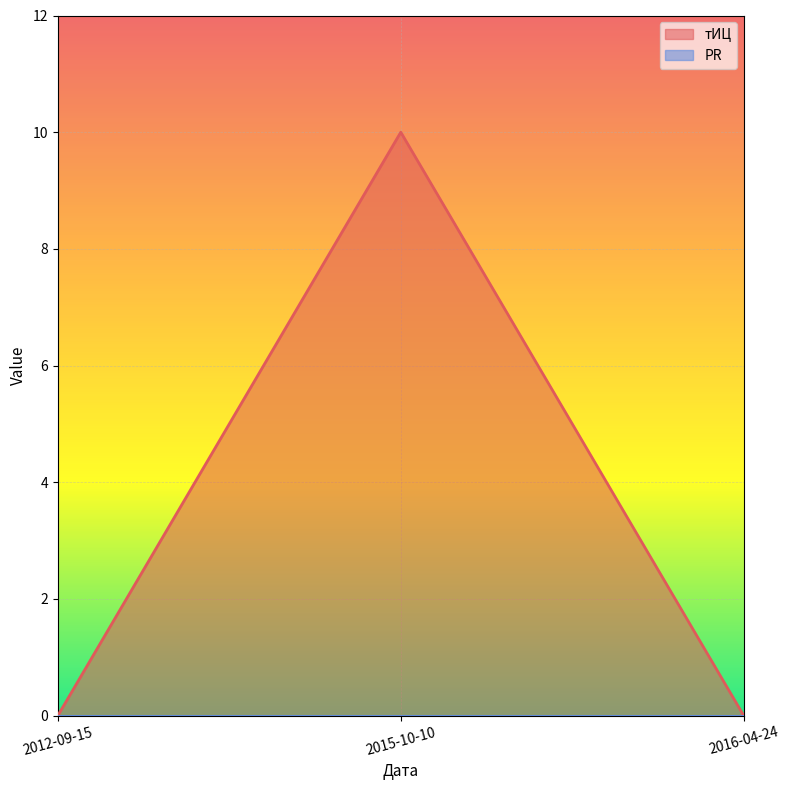

How many values are between 0 and 10?

3